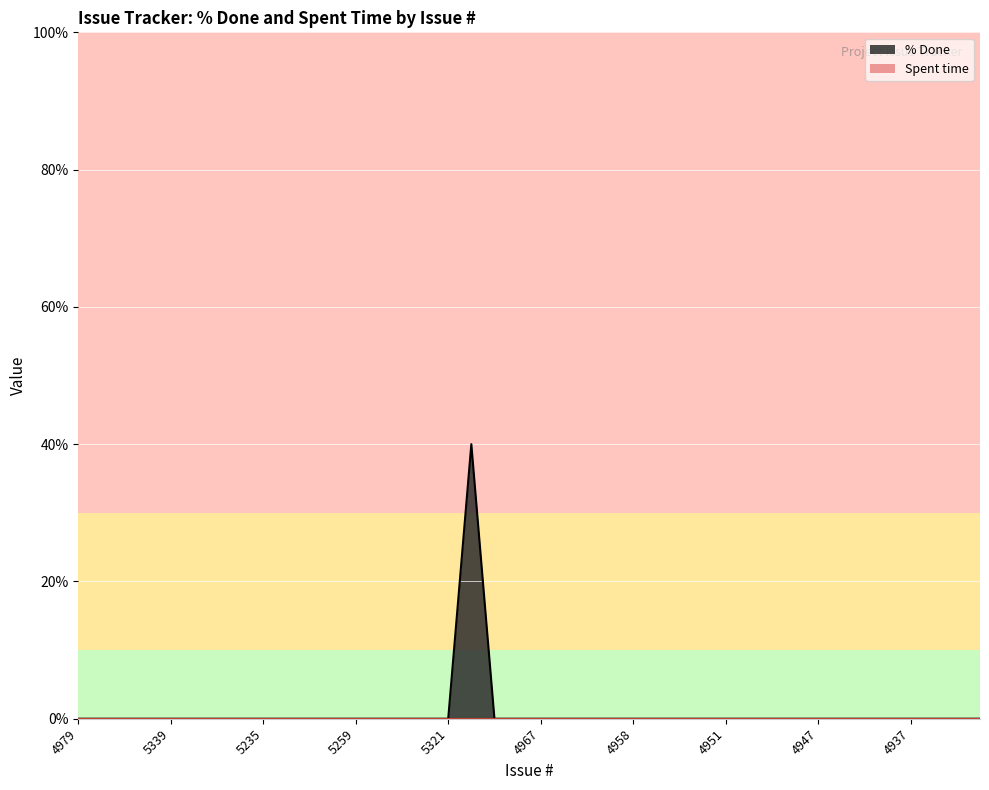

True or false: there are more than 1 points higher than both neighbors.

False